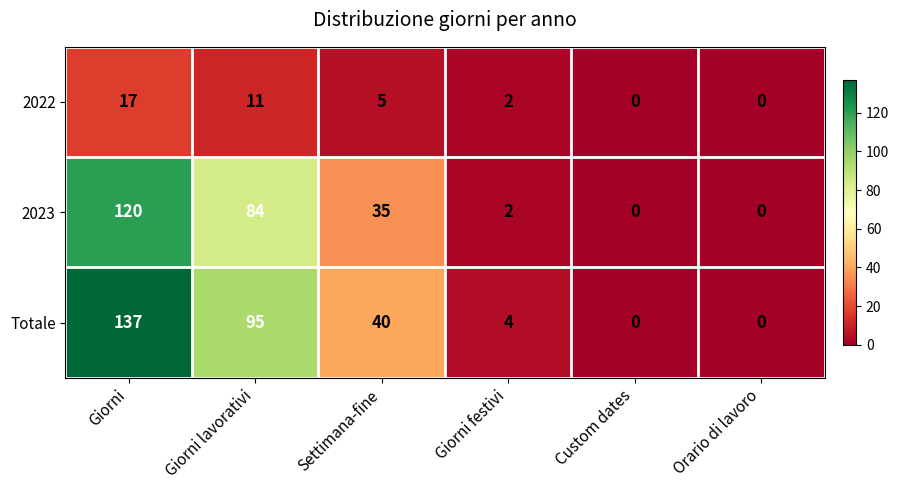

How many categories are shown in the chart?

6